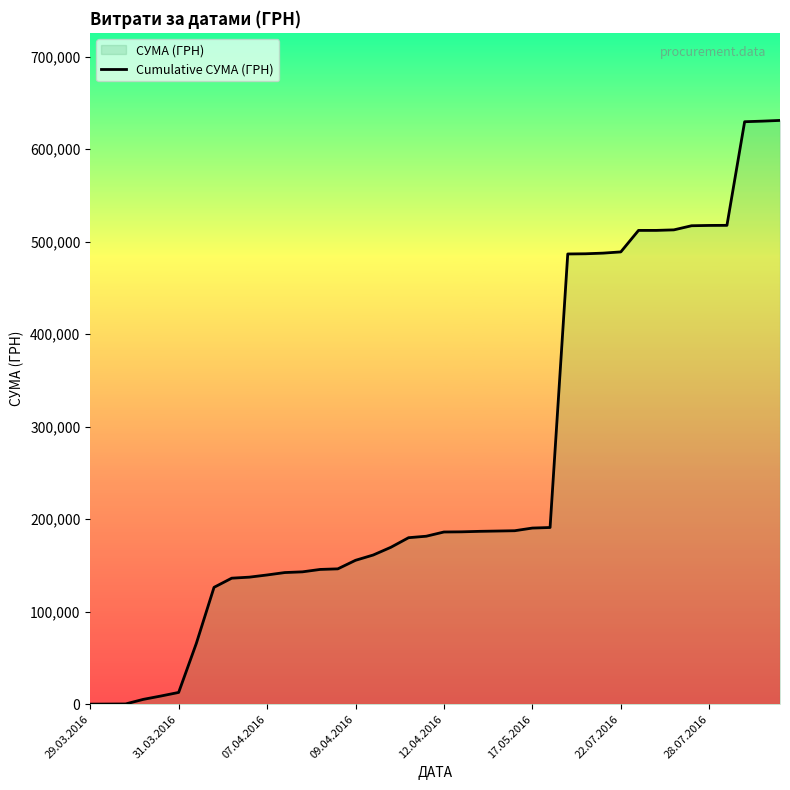

True or false: the data shows 517579.4 at 36.

True